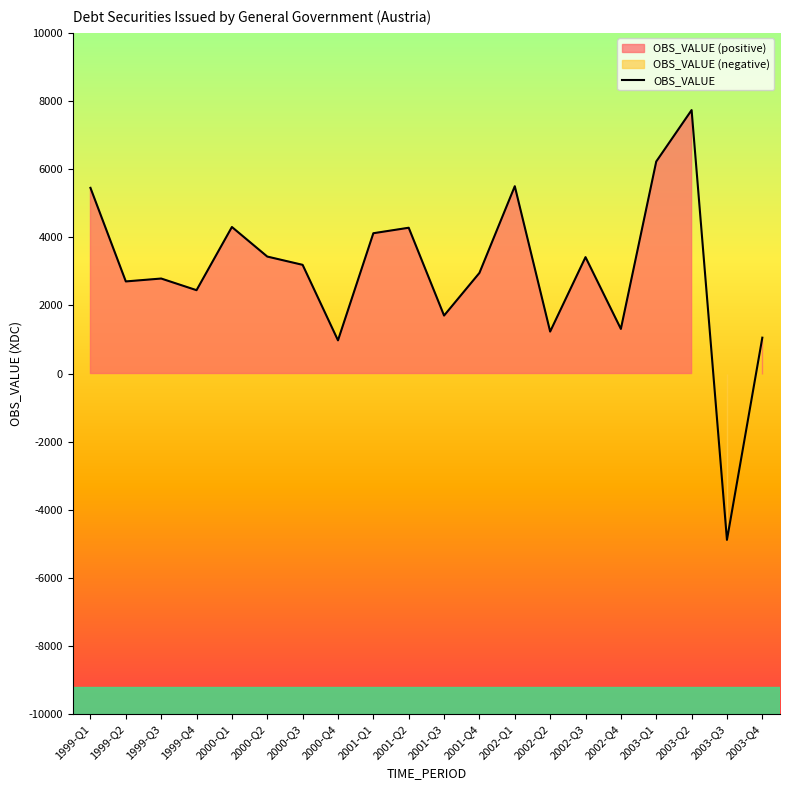

True or false: the data shows 5757 at 2001-Q1.

False